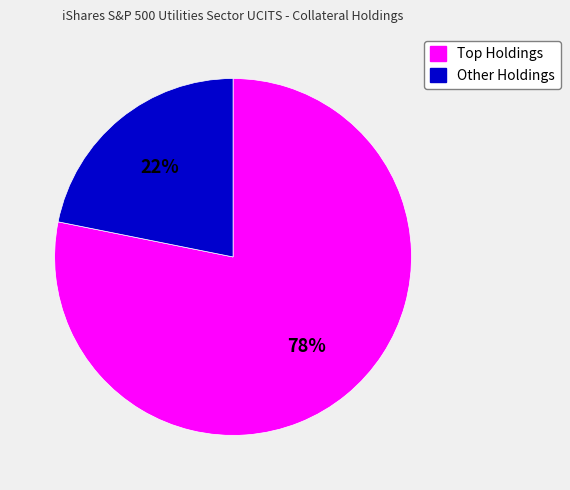

Is there any slice that represents more than half of the pie?

Yes